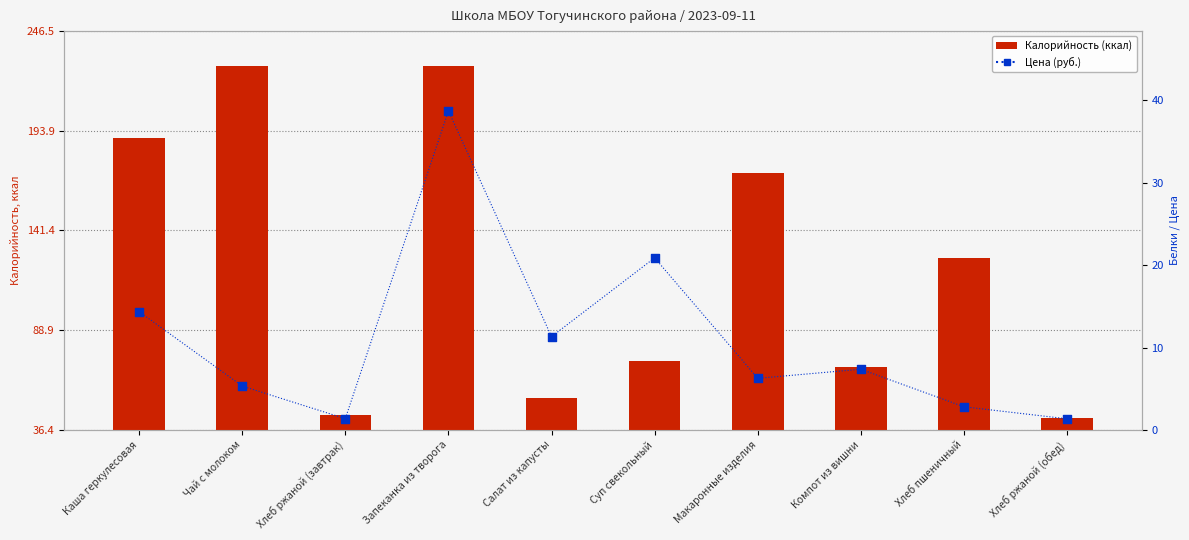

What are all the series names shown in the legend?

Калорийность (ккал), Цена (руб.)